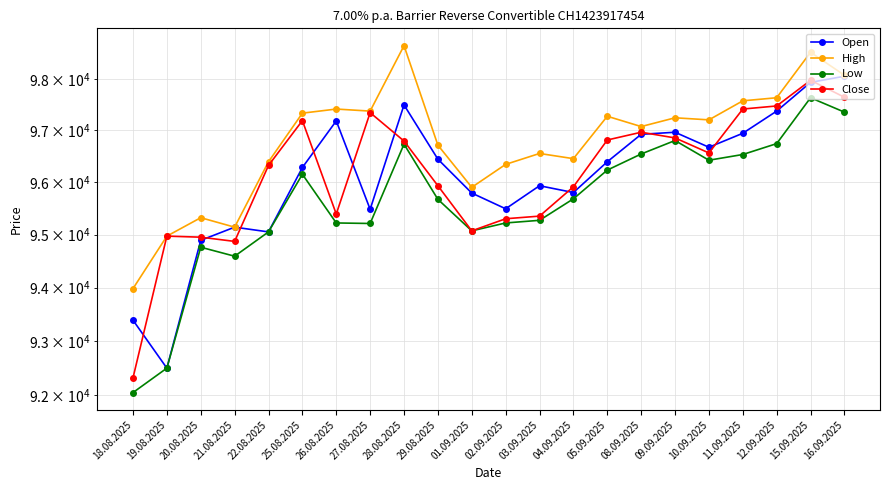

Which category has the highest value across all series?

28.08.2025